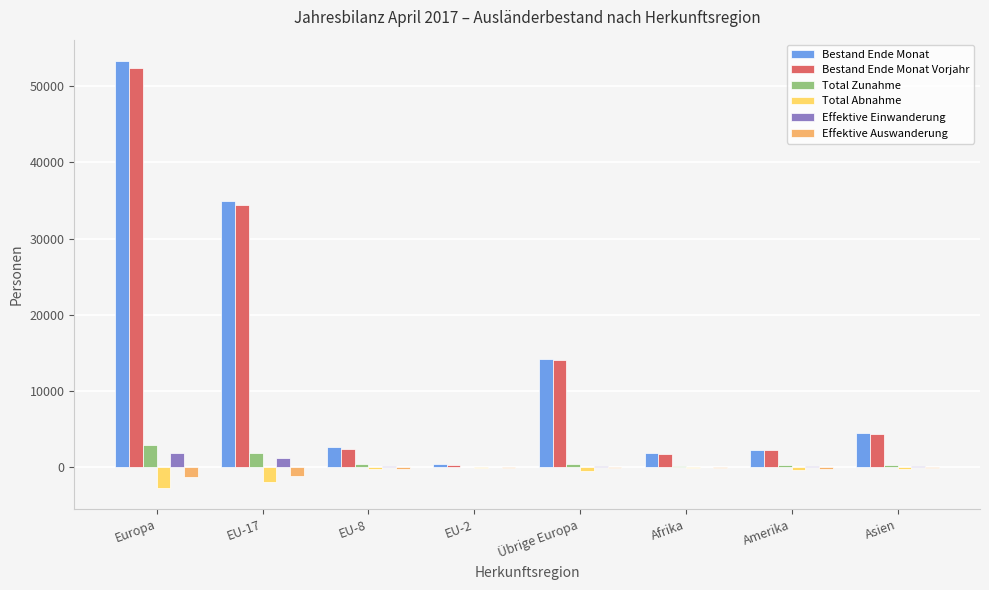

Between Afrika and Asien, which series saw the biggest shift?

Bestand Ende Monat Vorjahr